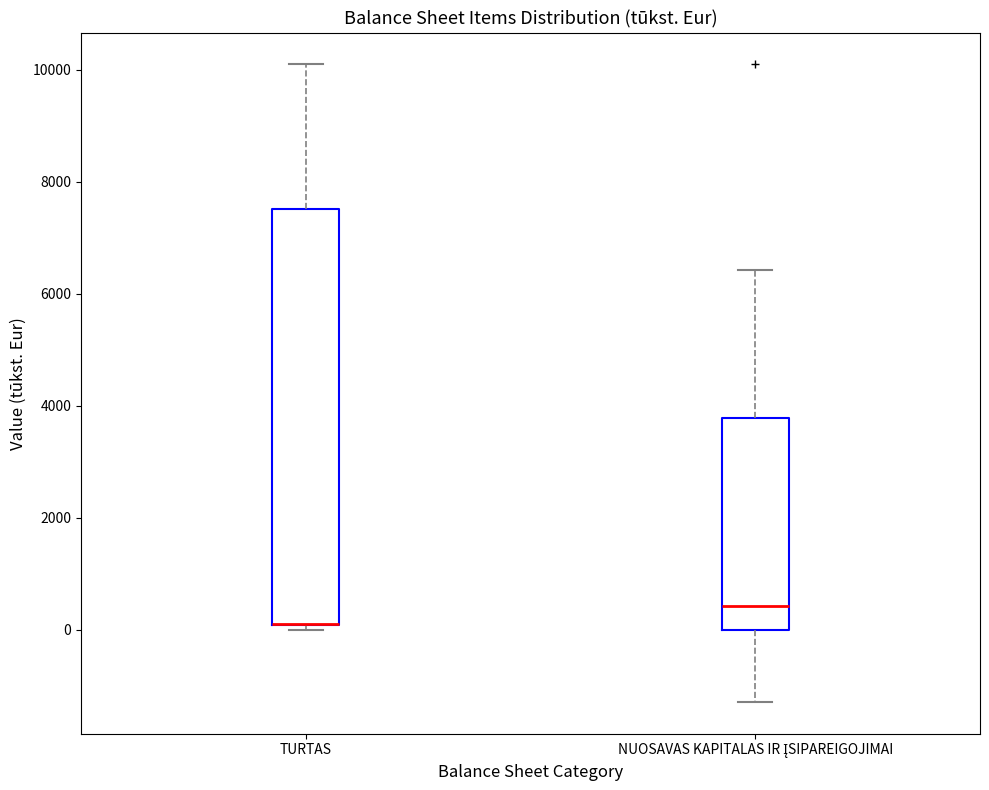

Reading left to right, read every box against the y-axis: the position of its median line, the range the box covers, and the ends of its whiskers. The values are not printed on the chart, so give them approximately, as read against the axis.

TURTAS: median 200 (drawn on the box's lower edge), box 0 to 7600, whiskers 0 (just below the box's lower edge) to 10000
NUOSAVAS KAPITALAS IR ĮSIPAREIGOJIMAI: median 400, box 0 to 3800, whiskers -1200 to 6400